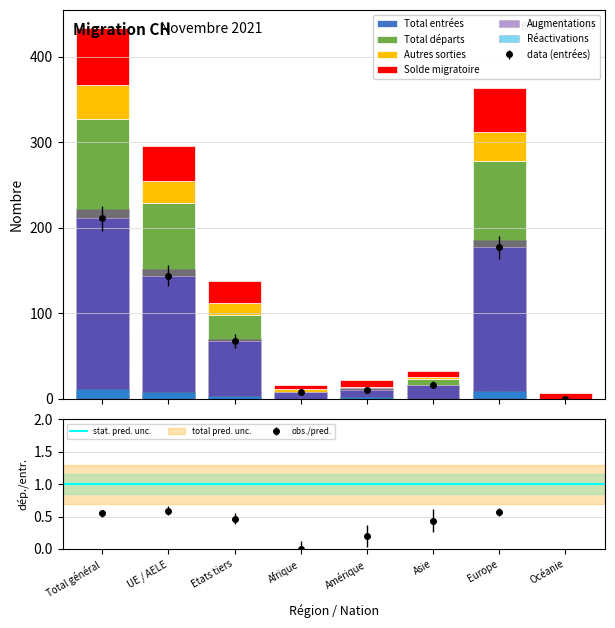

Reading left to right, what are all the values shown in this chart?

Total entrées: 211	144	67	8	10	16	177	0
Total départs: 116	85	31	0	2	7	101	6
Autres sorties: 40	26	14	3	1	2	34	0
Solde migratoire: 66	41	25	5	9	7	51	-6
Augmentations: 222	152	70	8	12	16	186	0
Réactivations: 11	8	3	0	2	0	9	0